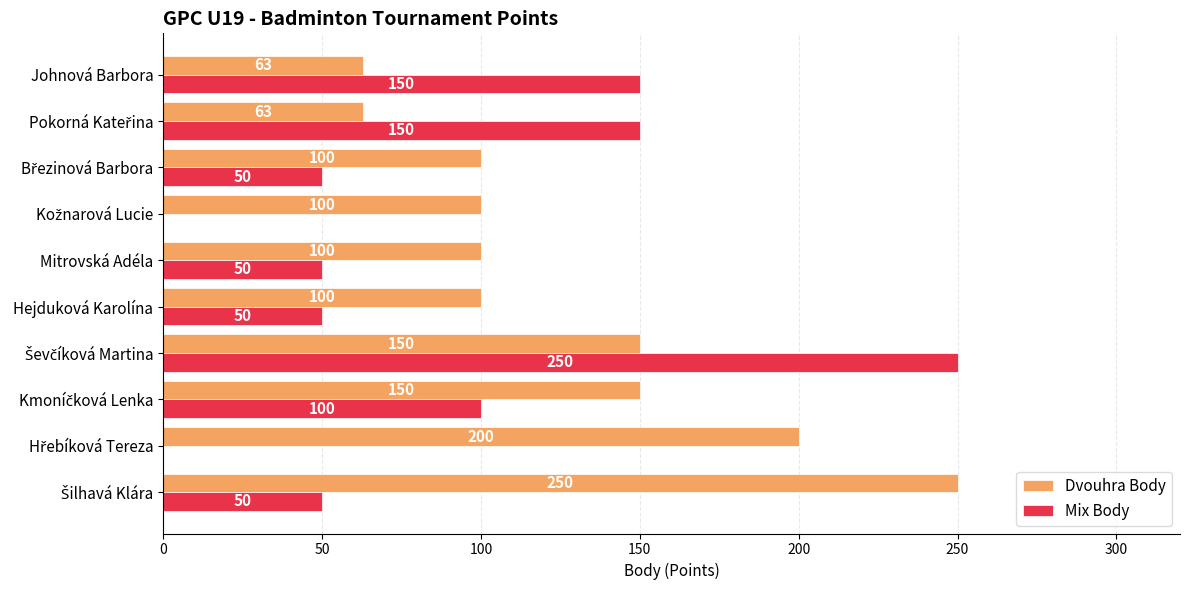

What is the maximum value shown in the chart?

250